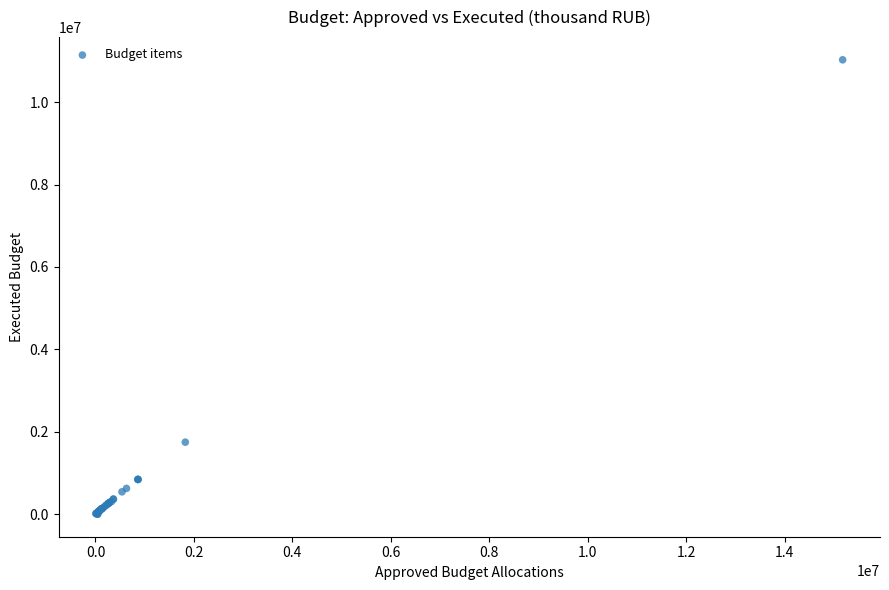

What Y value in the scatter plot is closest to 5515276?

1744899.3